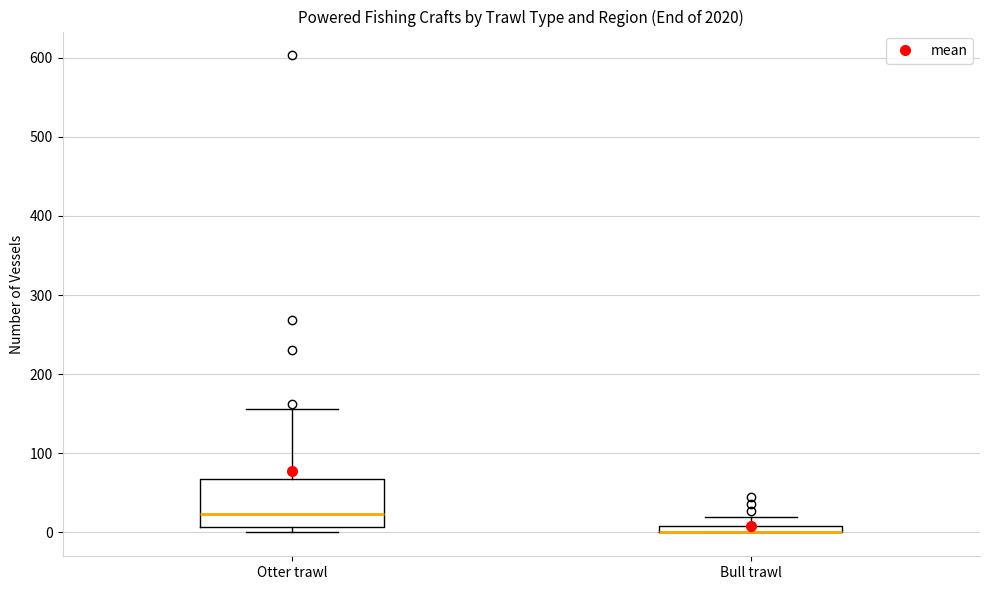

Where does the upper whisker of the box for Otter trawl end on the y-axis? The values are not printed on the chart, so give them approximately, as read against the axis.

160